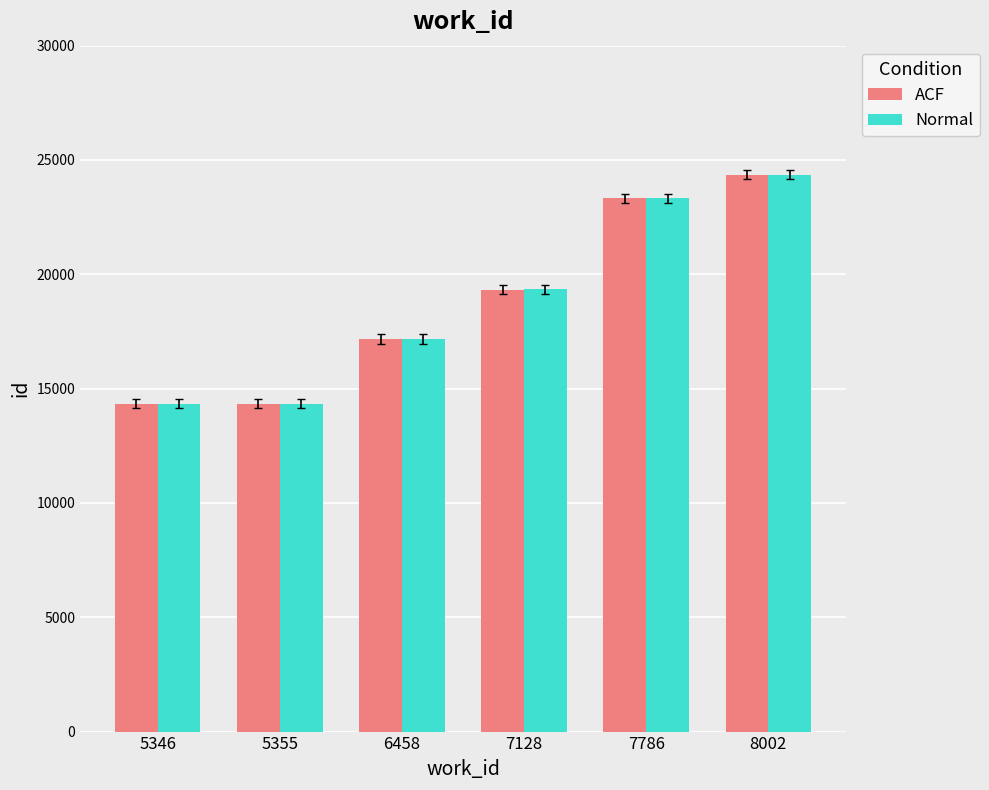

The value of Normal at 7128 is 11303. True or false?

False